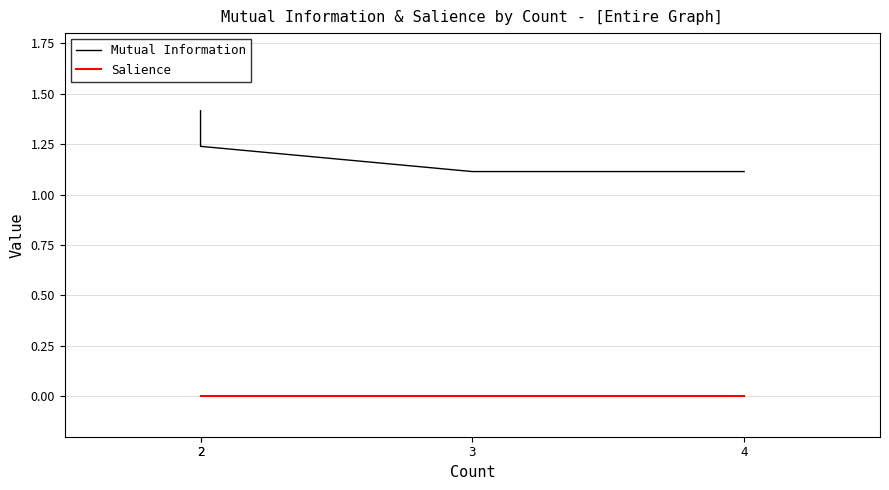

Which series has the largest total across all categories?

Mutual Information